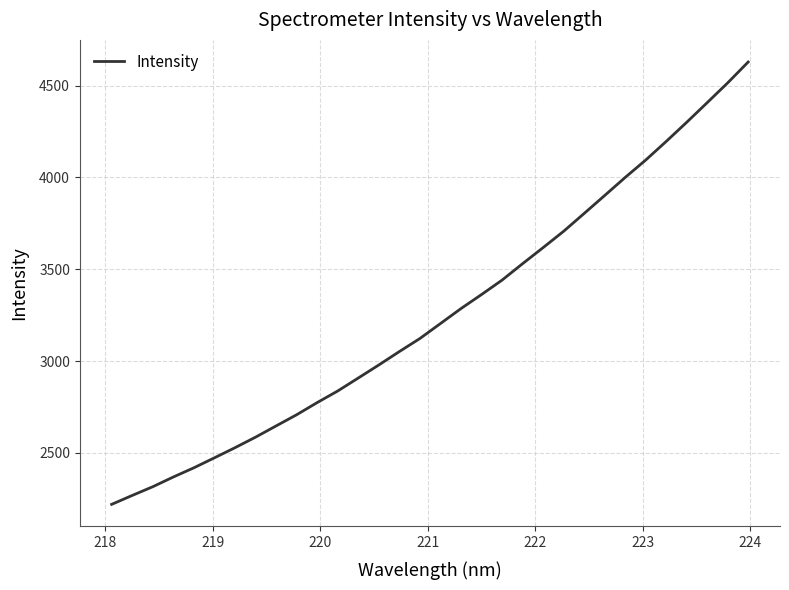

How many lines are shown in the chart?

1